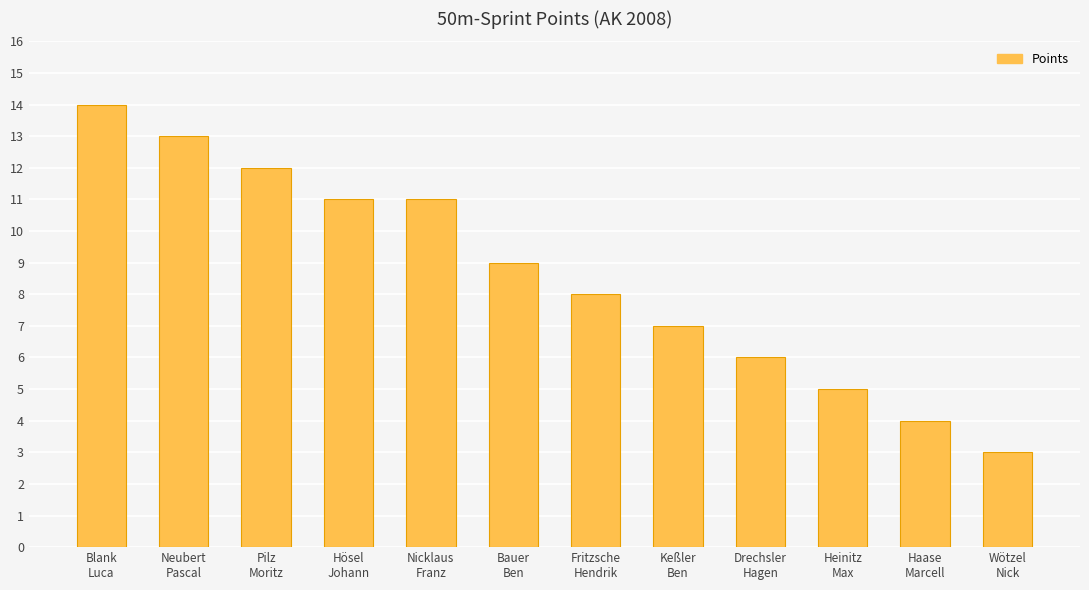

Where is the data nearest to the value 8?

Fritzsche
Hendrik